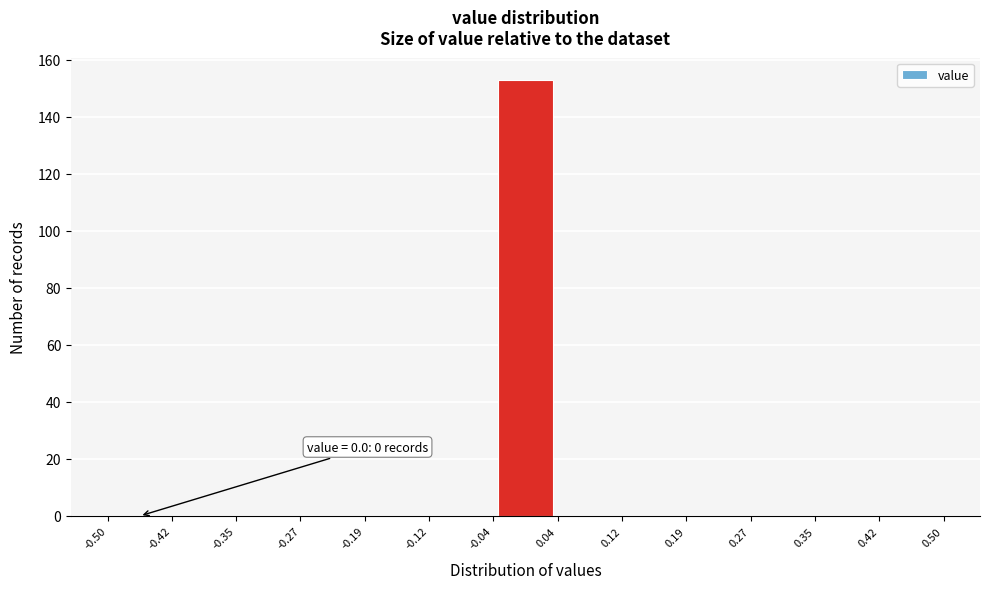

Over which range of the x-axis is the bar tallest?

-0.04 to 0.04